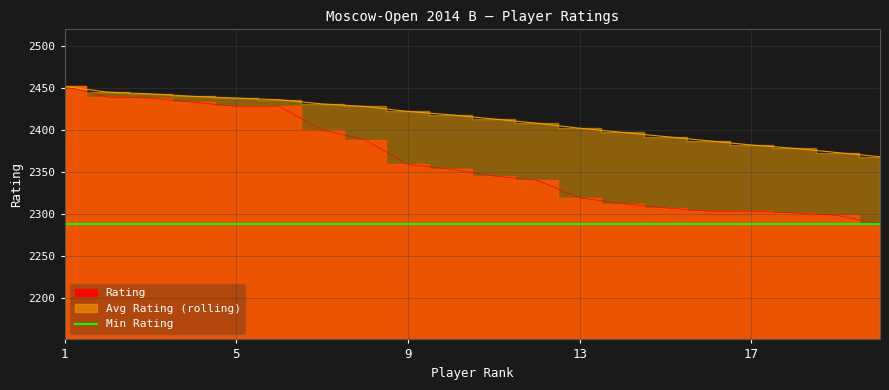

List the labels in order of Avg Rating (rolling) value, smallest first.

20, 19, 18, 17, 16, 15, 14, 13, 12, 11, 10, 9, 8, 7, 6, 5, 4, 3, 2, 1